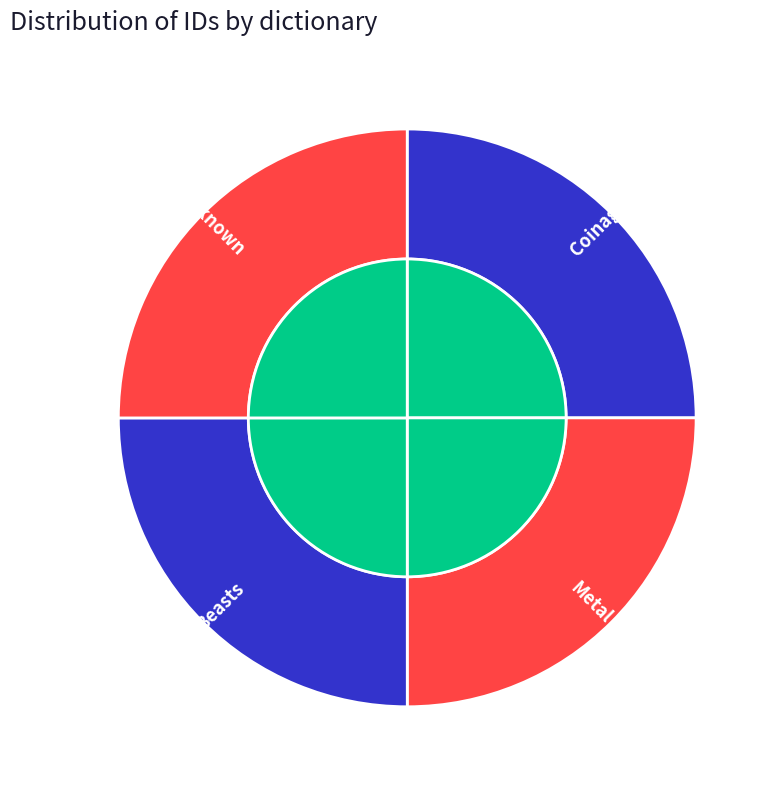

How many slices are in this pie chart?

4